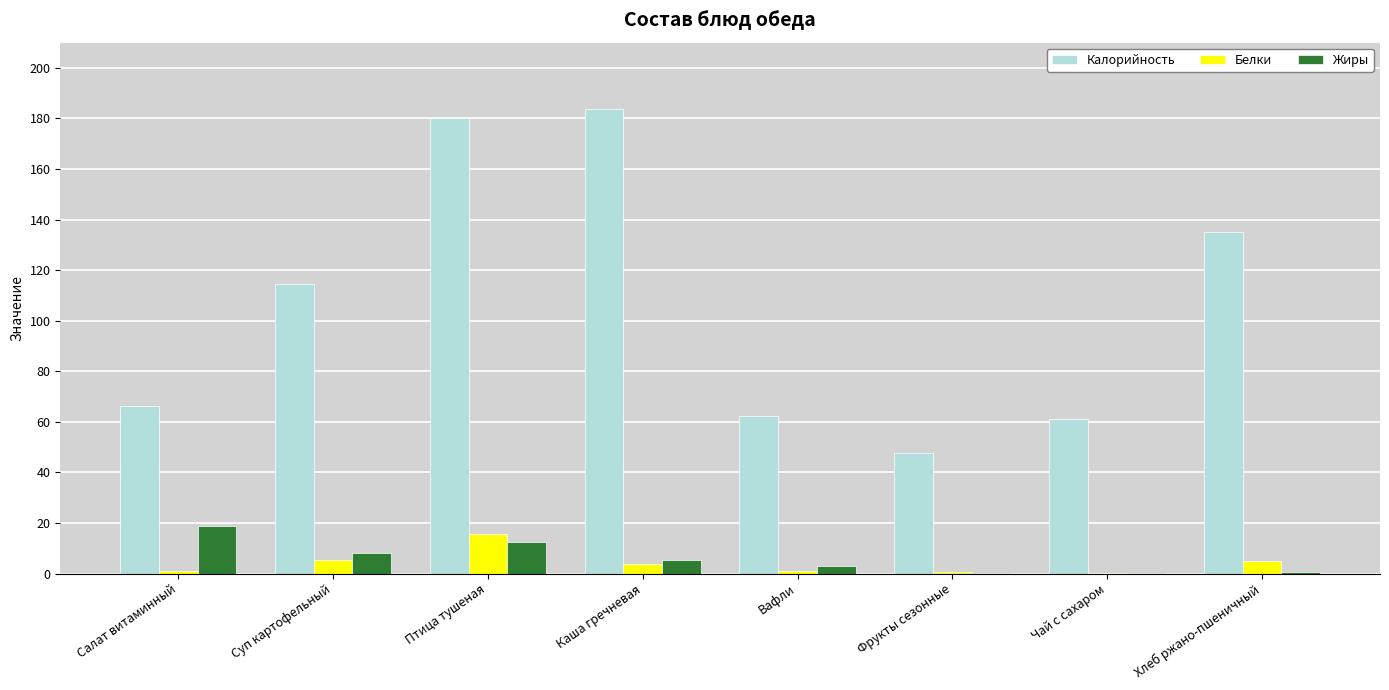

Are the bars grouped side by side (vs. stacked)?

Yes